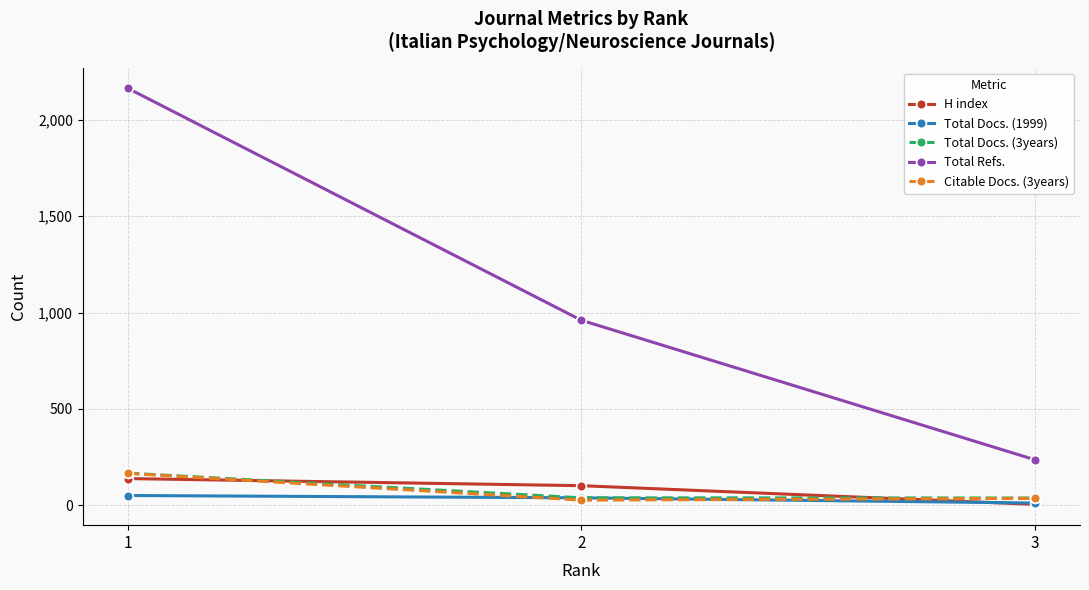

List the labels in order of Total Refs. value, smallest first.

3, 2, 1